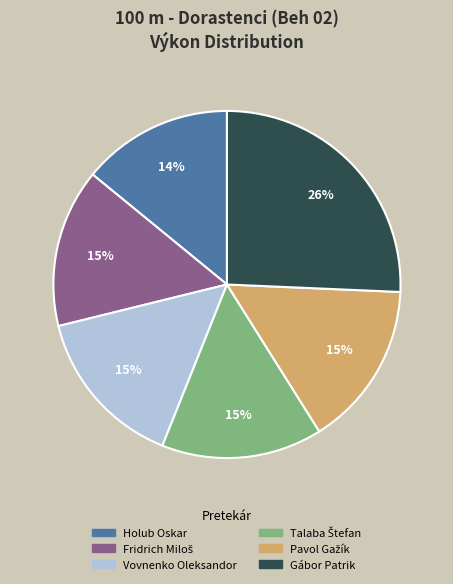

Which category has the smallest portion of the pie?

Holub Oskar